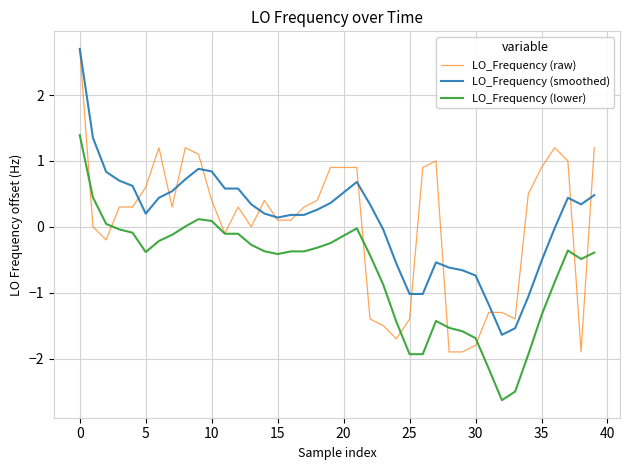

True or false: LO_Frequency (smoothed) has more than 2 points higher than both neighbors.

True